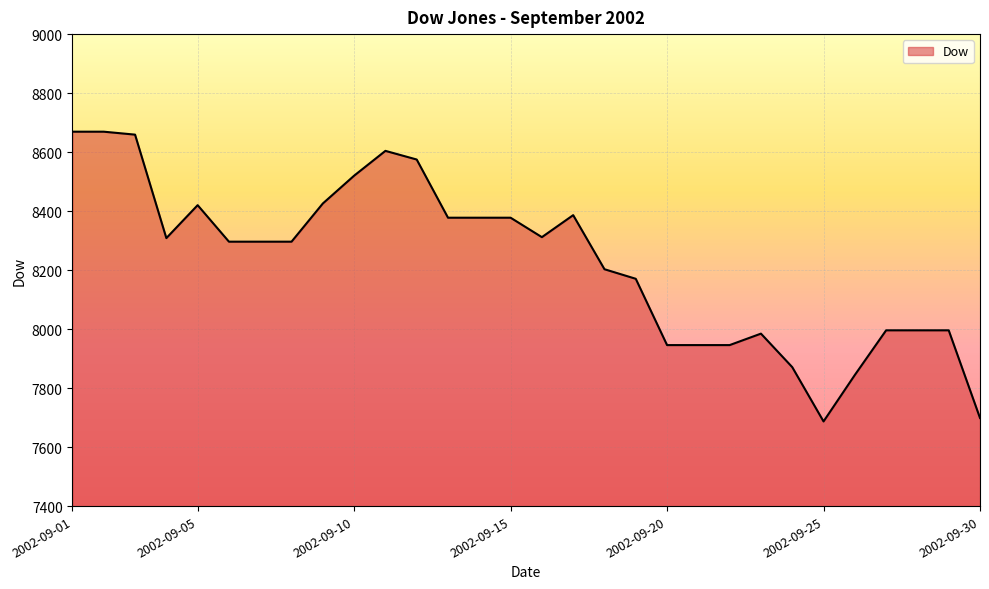

What is the difference between the maximum and minimum values?

982.1